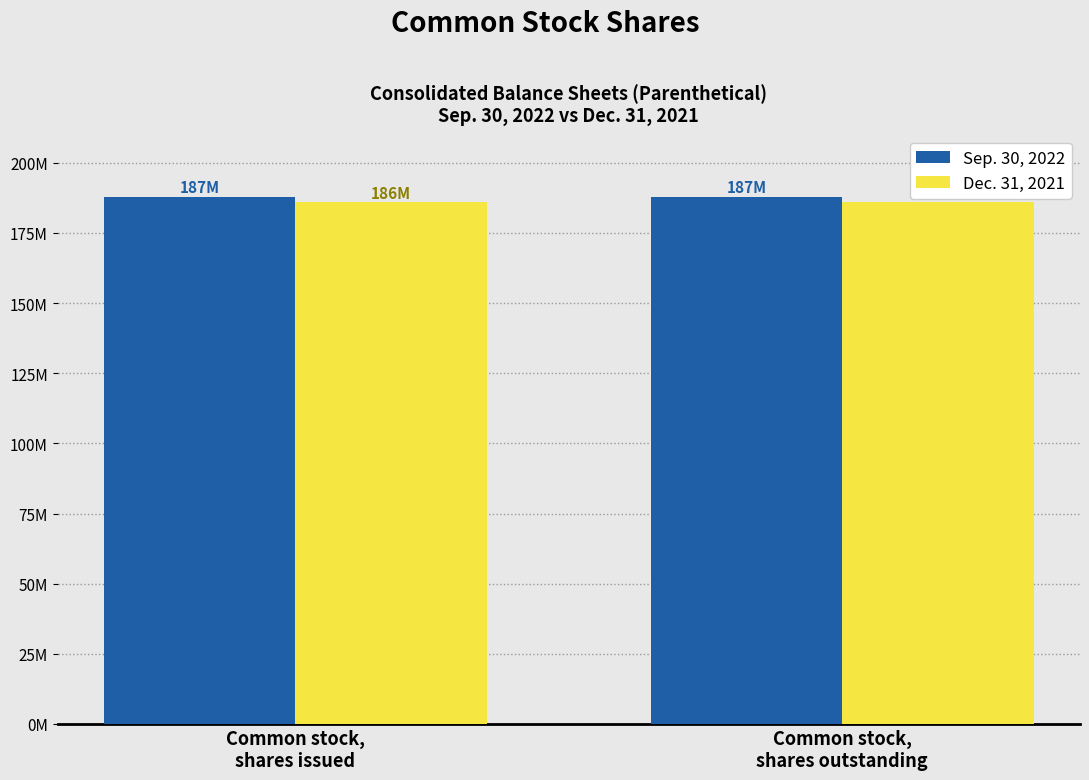

What are all the series names shown in the legend?

Sep. 30, 2022, Dec. 31, 2021